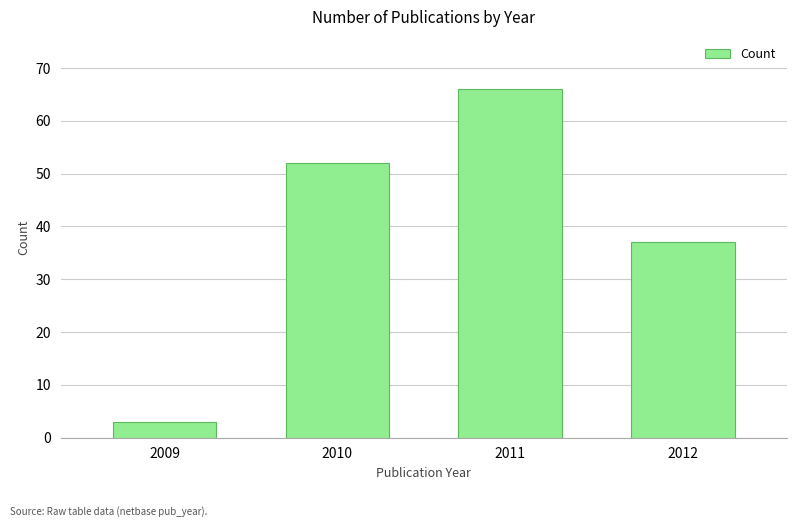

Reading right to left, transcribe all the data shown in this chart.

2012=37	2011=66	2010=52	2009=3